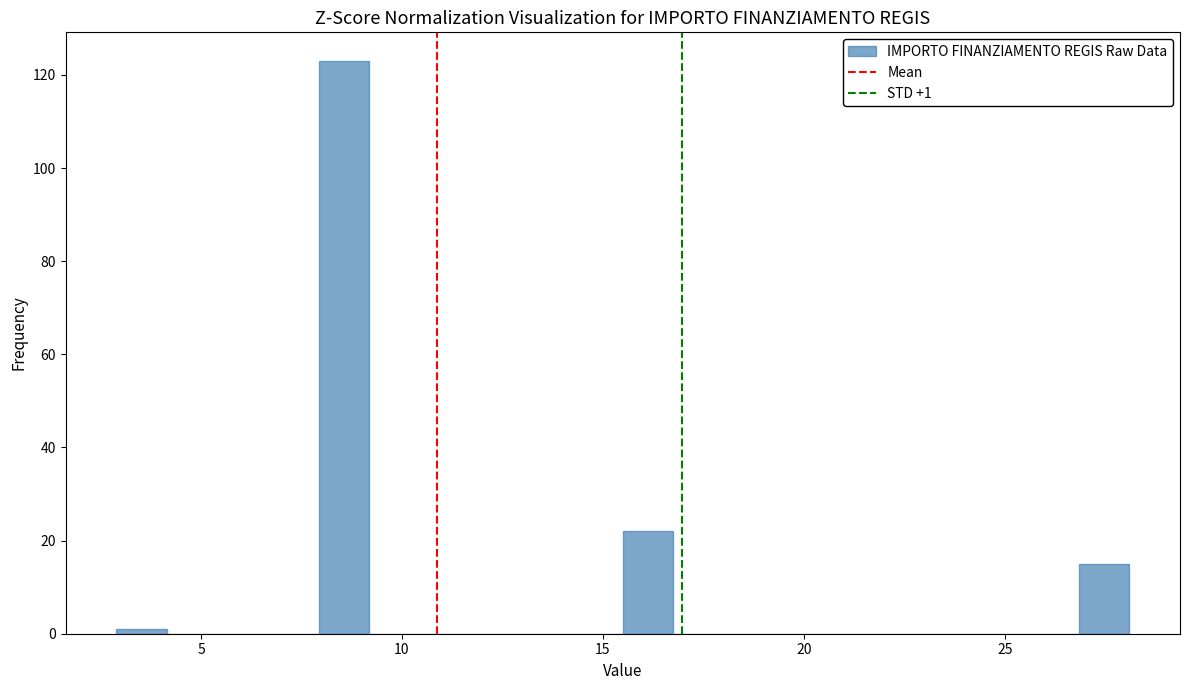

Read against the x-axis, roughly where is the centre of the tallest bar?

8.5